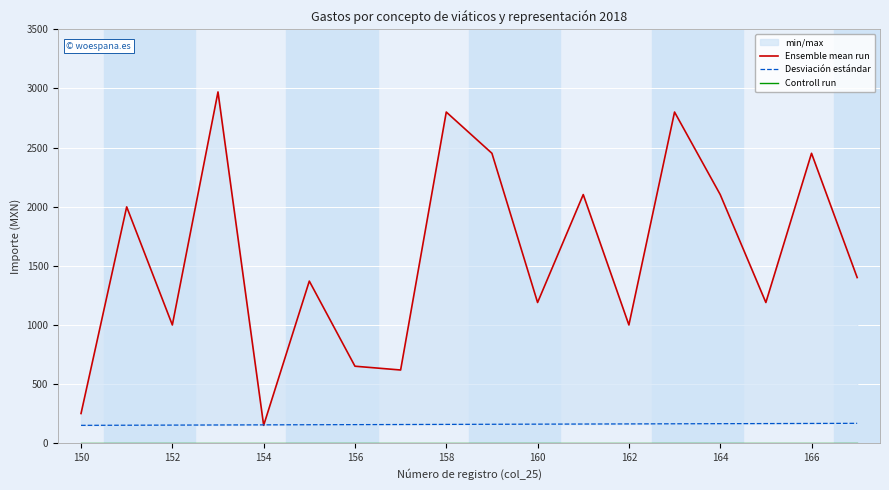

What is the difference between the highest and lowest values at 11?

2102.0